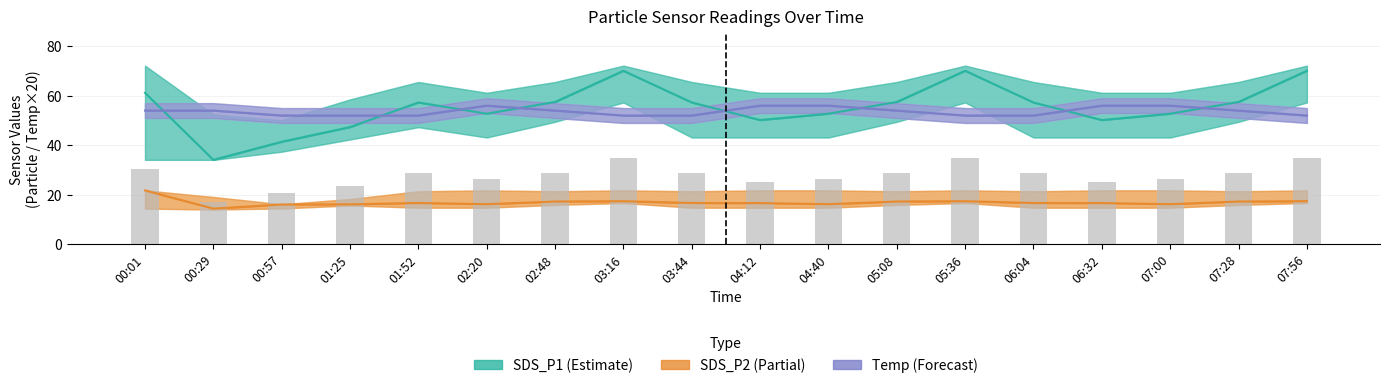

Reading left to right, what are all the values shown in this chart?

SDS_P1 (Estimate): 00:01=61.2	00:29=34.1	00:57=41.4	01:25=47.3	01:52=57.3	02:20=52.7	02:48=57.5	03:16=70.1	03:44=57.3	04:12=50.2	04:40=52.7	05:08=57.5	05:36=70.1	06:04=57.3	06:32=50.2	07:00=52.7	07:28=57.5	07:56=70.1
SDS_P2 (Partial): 00:01=21.8	00:29=14.4	00:57=16.1	01:25=16.1	01:52=16.7	02:20=16.2	02:48=17.3	03:16=17.4	03:44=16.7	04:12=16.6	04:40=16.2	05:08=17.3	05:36=17.4	06:04=16.7	06:32=16.6	07:00=16.2	07:28=17.3	07:56=17.4
Temp (Forecast): 00:01=54.0	00:29=54.0	00:57=52.0	01:25=52.0	01:52=52.0	02:20=56.0	02:48=54.0	03:16=52.0	03:44=52.0	04:12=56.0	04:40=56.0	05:08=54.0	05:36=52.0	06:04=52.0	06:32=56.0	07:00=56.0	07:28=54.0	07:56=52.0